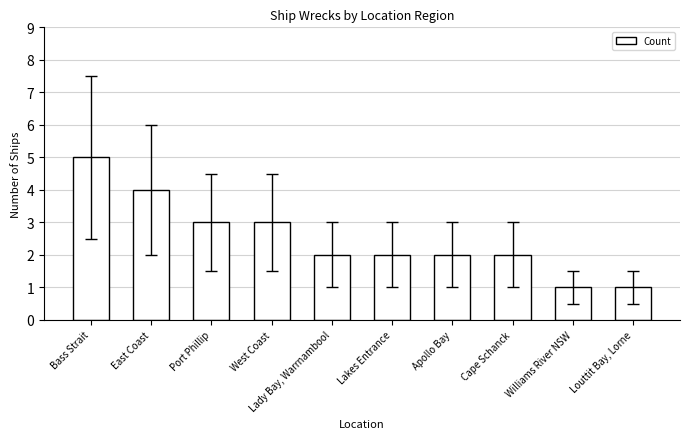

What value does the data have at East Coast?

4